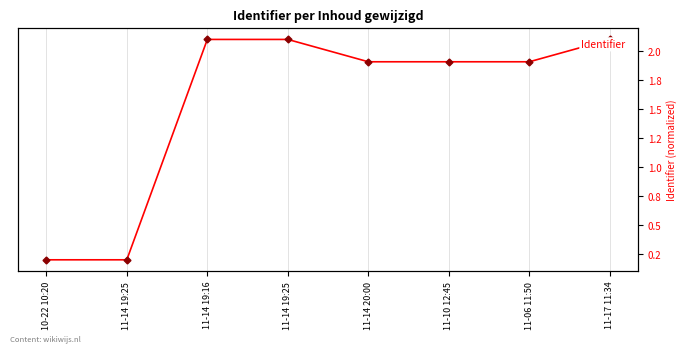

Reading right to left, transcribe all the data shown in this chart.

11-17 11:34=2.1	11-06 11:50=1.9	11-10 12:45=1.9	11-14 20:00=1.9	11-14 19:25=2.1	11-14 19:16=2.1	11-14 19:25=0.2	10-22 10:20=0.2